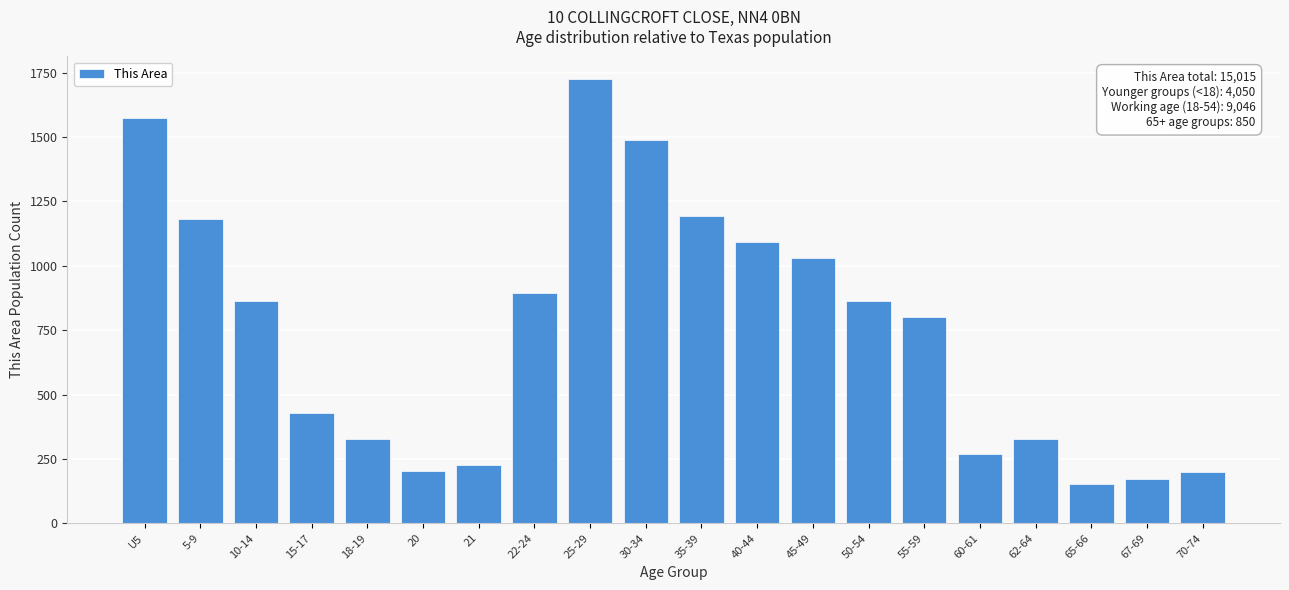

What is the minimum value shown in the chart?

154